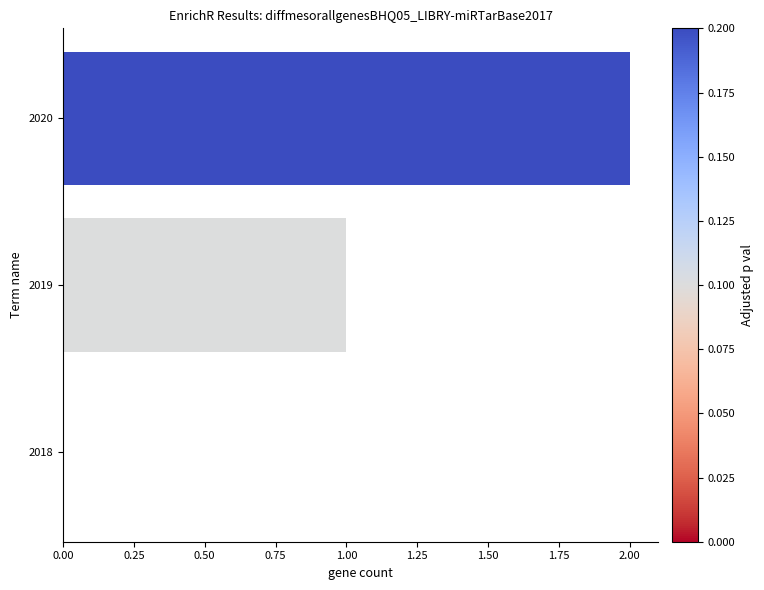

What is the change in value from 2018 to 2020?

+2